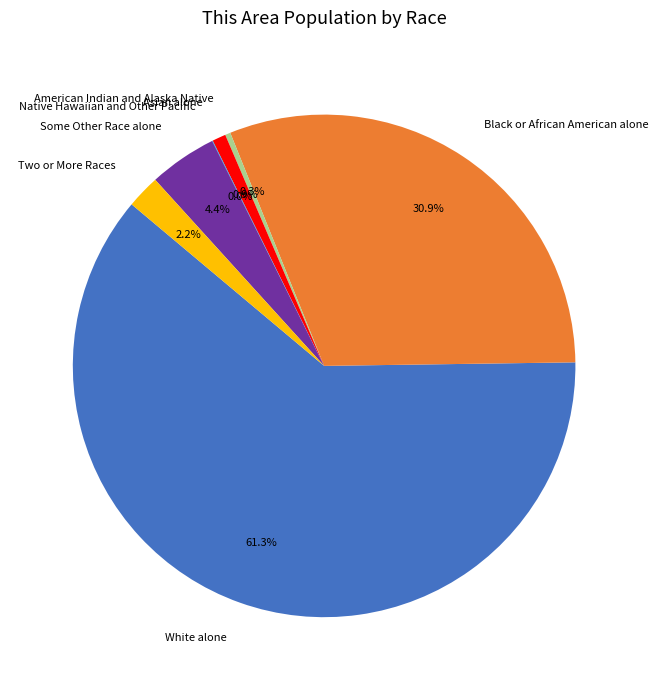

Is it true that Black or African American alone is 31% of the pie?

True